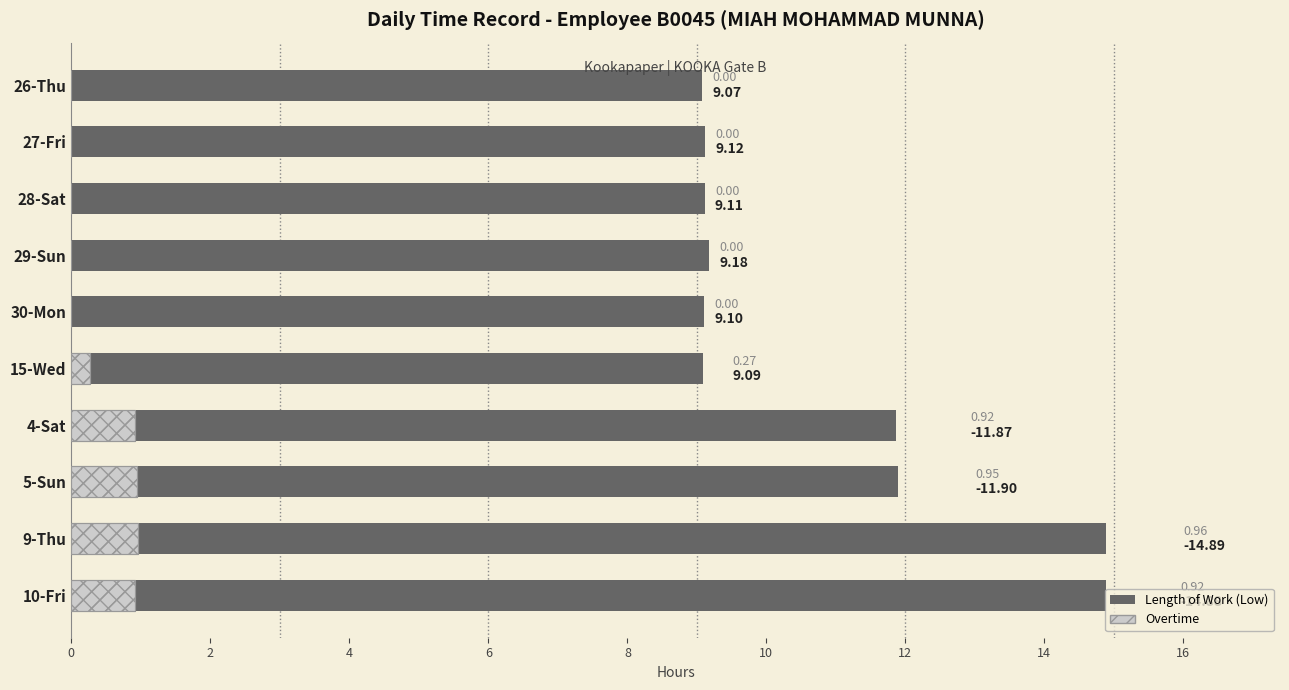

How many data points in Overtime are above 0?

5